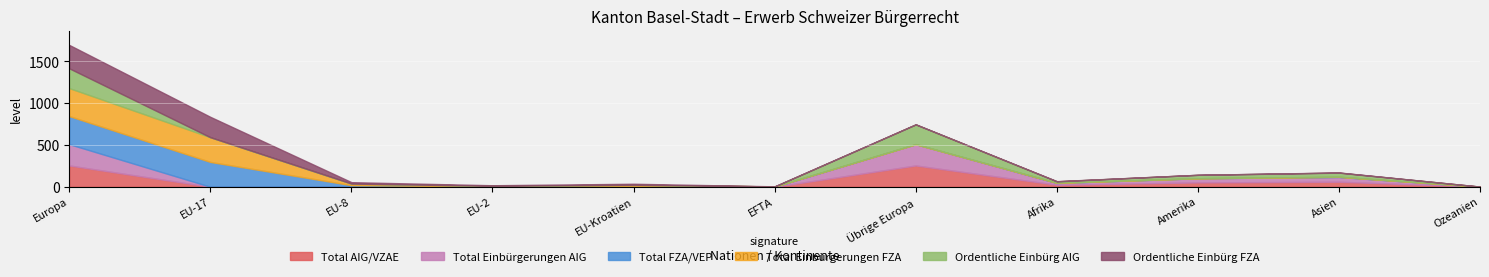

Which series has the widest spread of values?

Total FZA/VEP